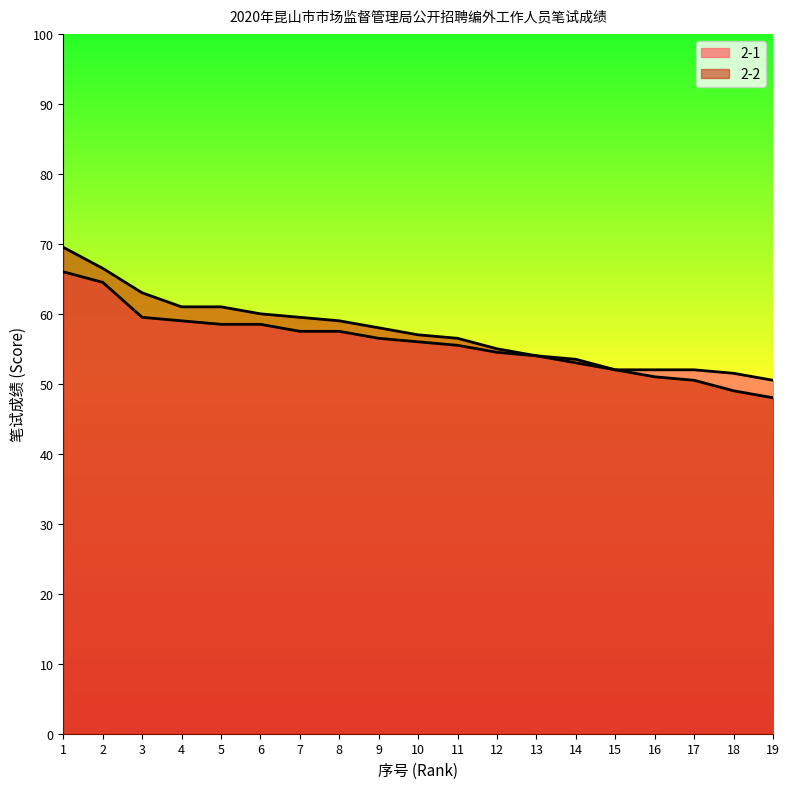

What is the sum of all 2-2 values?

1084.0